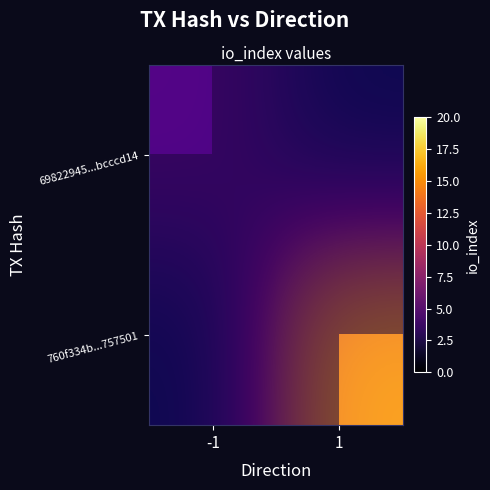

At which category is the sum across all series the highest?

1